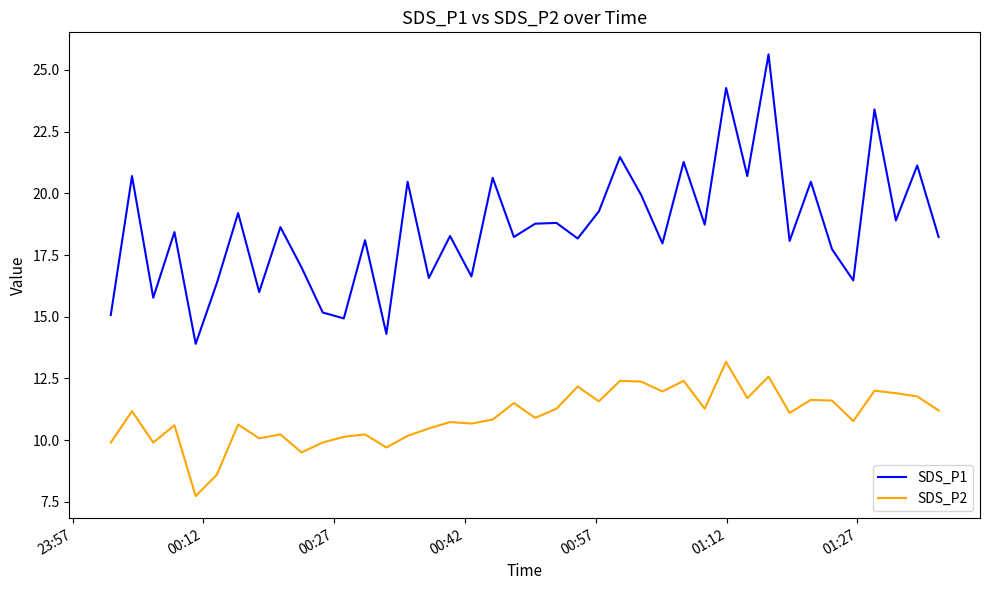

Which series has the largest range (max minus min)?

SDS_P1